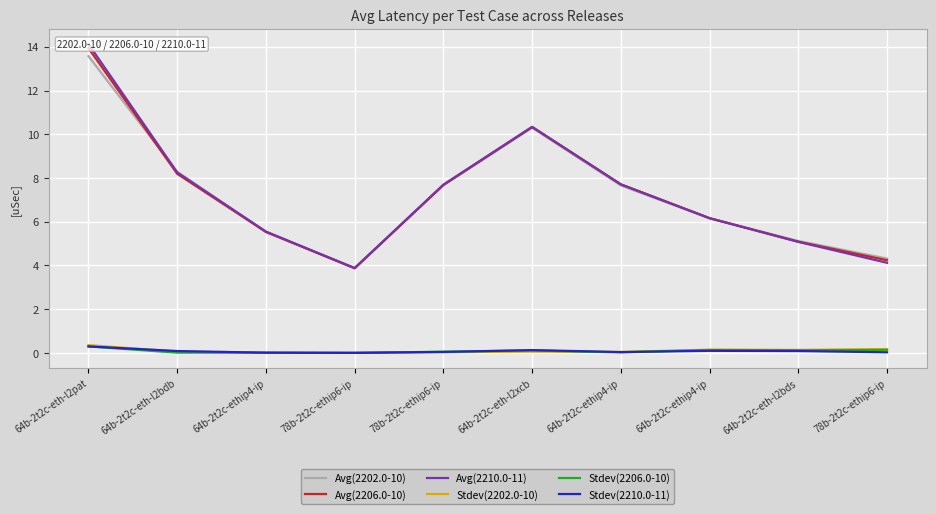

In Stdev(2202.0-10), how many points are lower than both neighbors (excluding endpoints)?

3